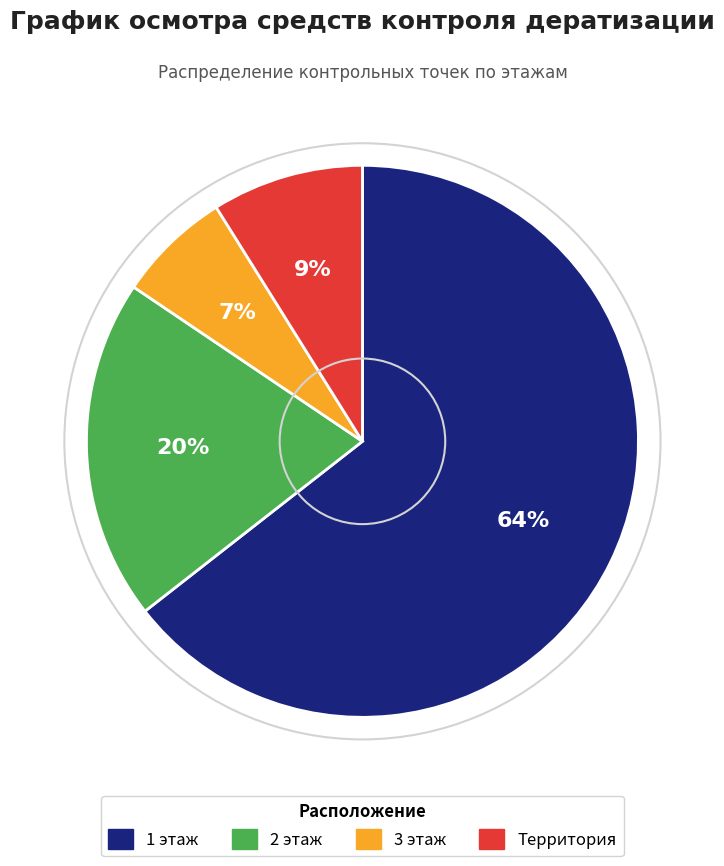

Which category has the biggest portion of the pie?

1 этаж